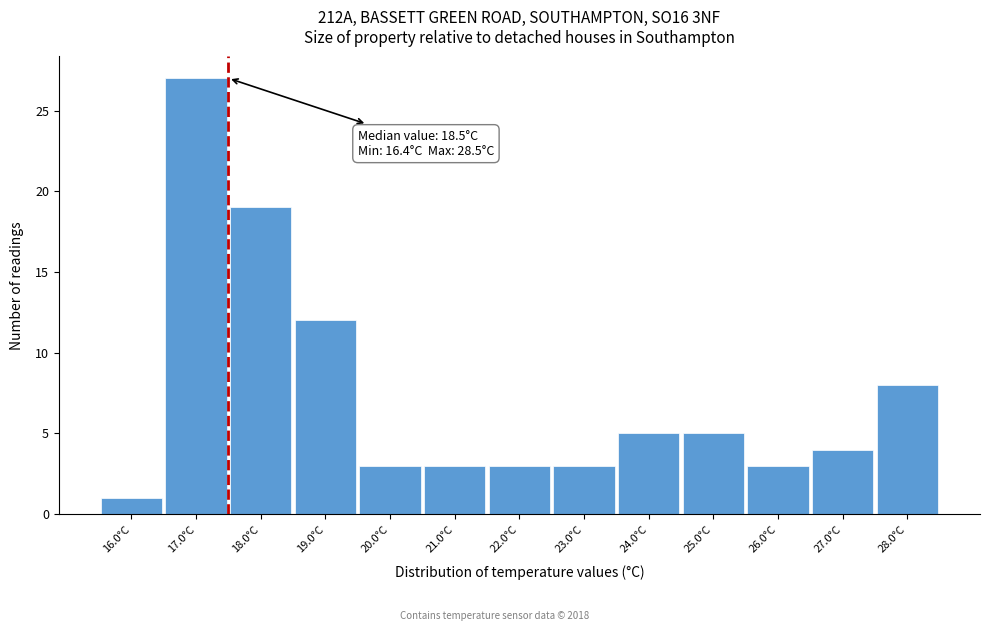

Over which range of the x-axis is the bar tallest?

16.5 to 17.5